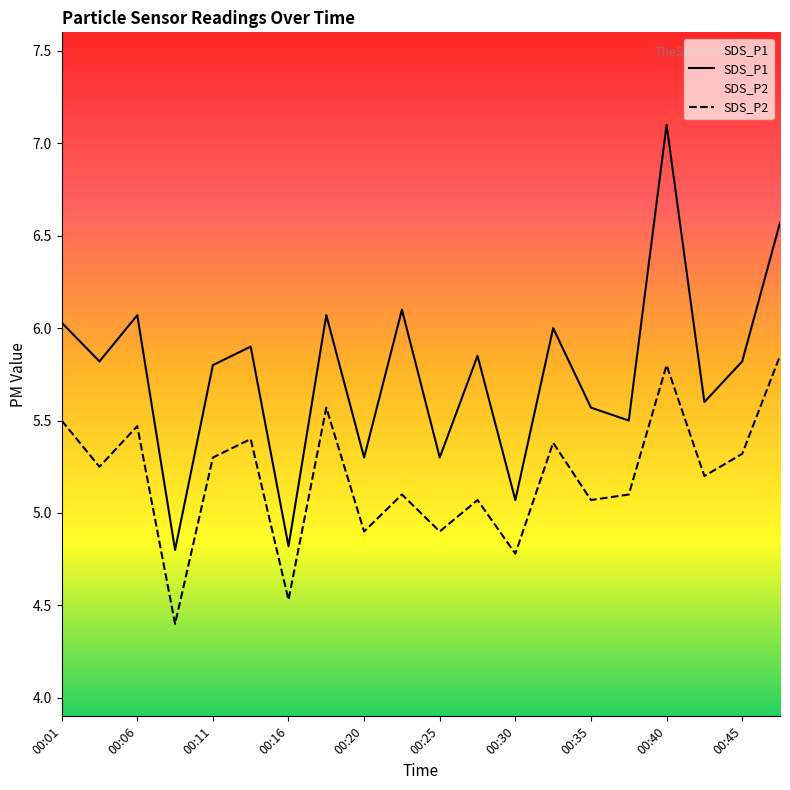

How many distinct data groups are displayed?

2